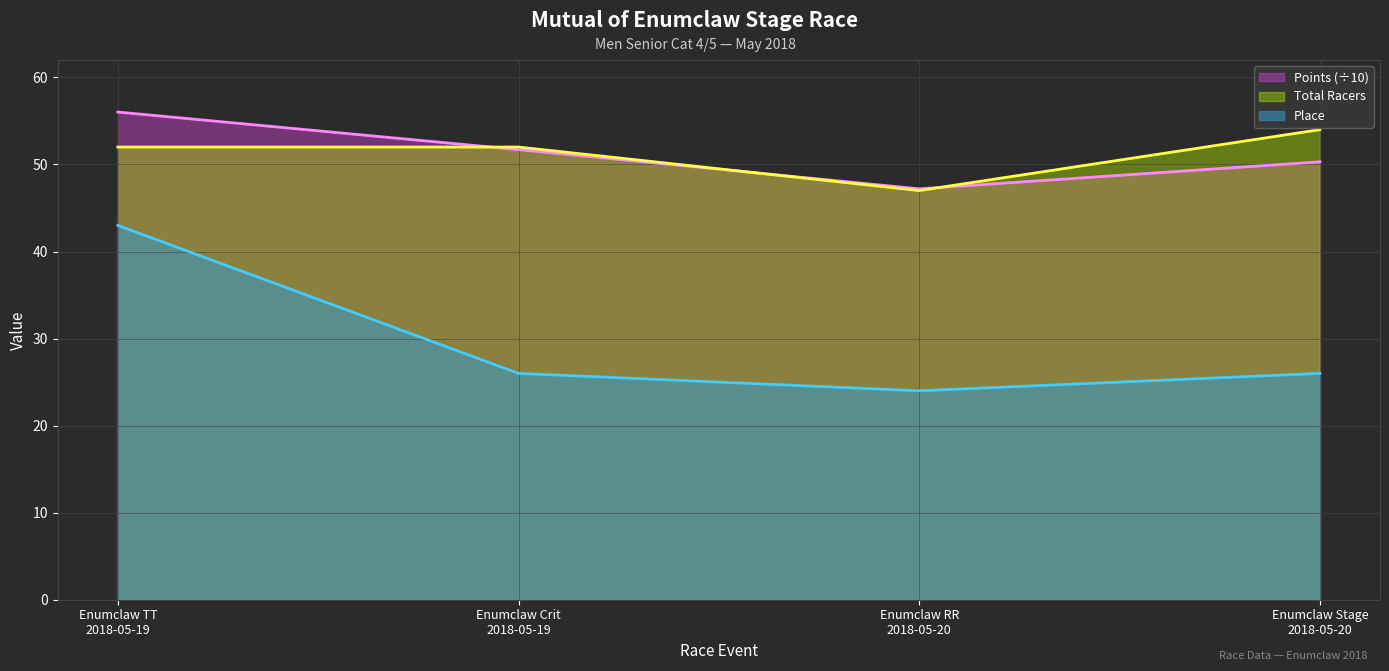

How many values in the Total Racers series exceed 52?

1